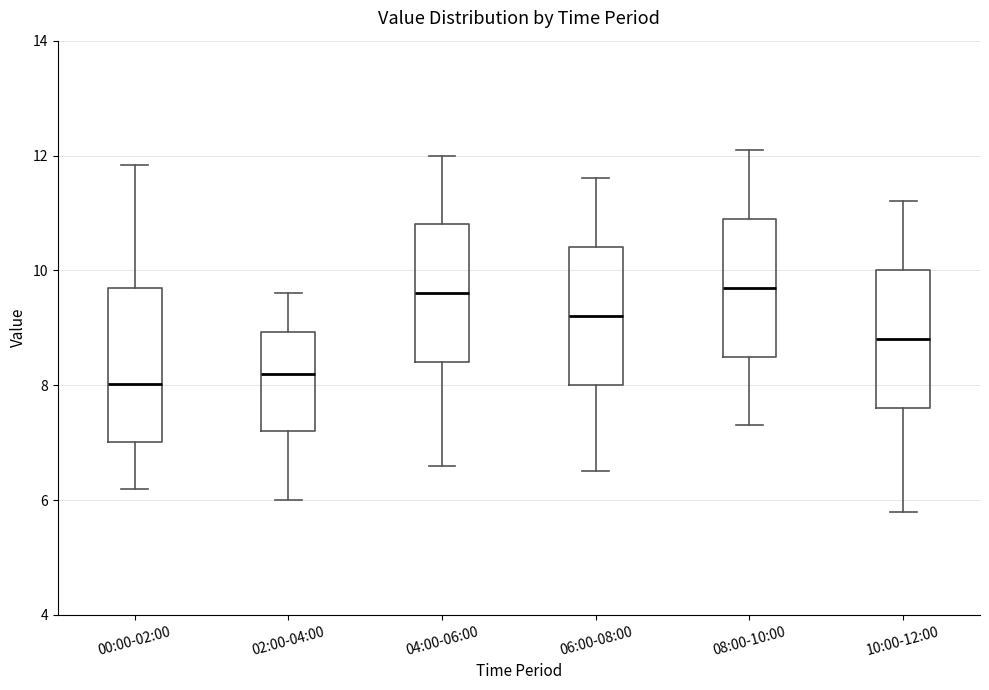

Comparing the boxes themselves (not the whiskers), which one is the tallest?

00:00-02:00